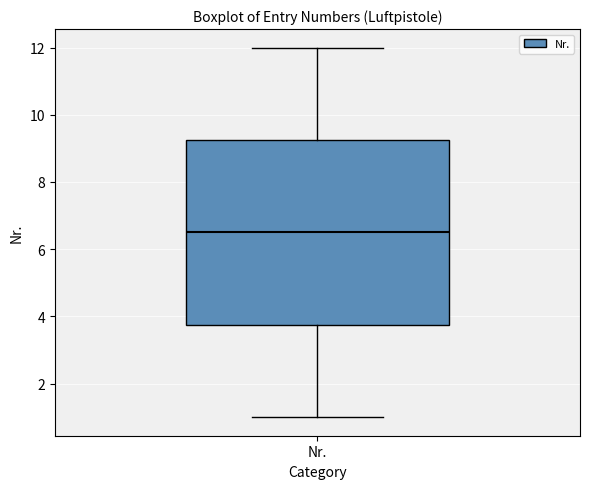

Where is the upper edge of the box for Nr. on the y-axis? The values are not printed on the chart, so give them approximately, as read against the axis.

9.2